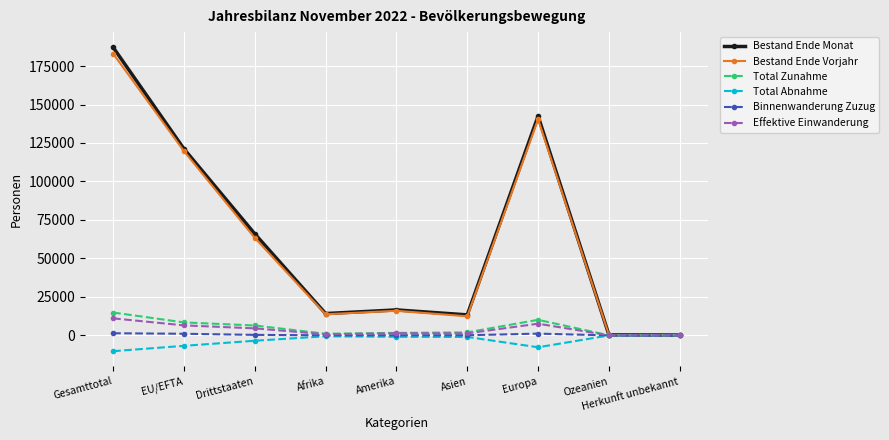

Which series has the largest range (max minus min)?

Bestand Ende Monat